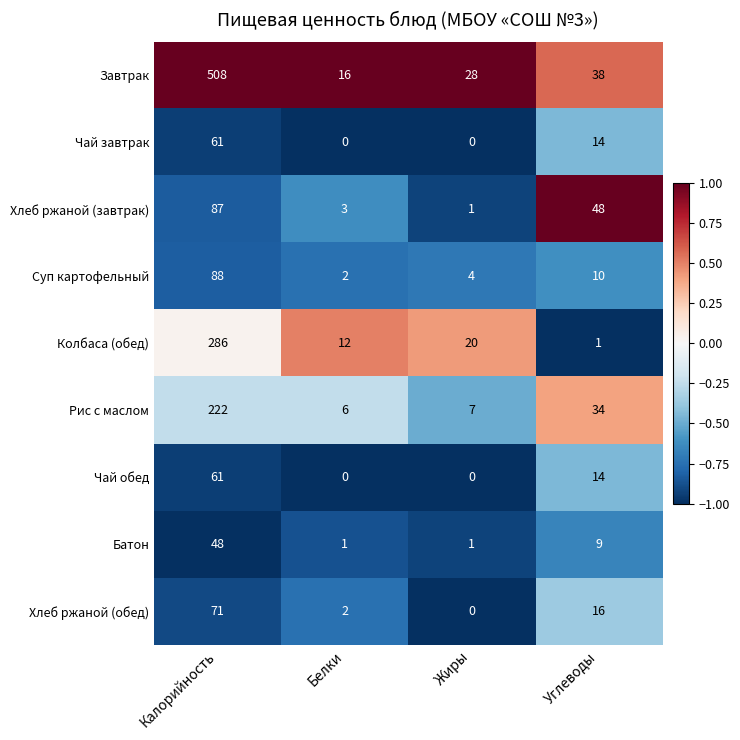

Which series has the largest total across all categories?

Завтрак